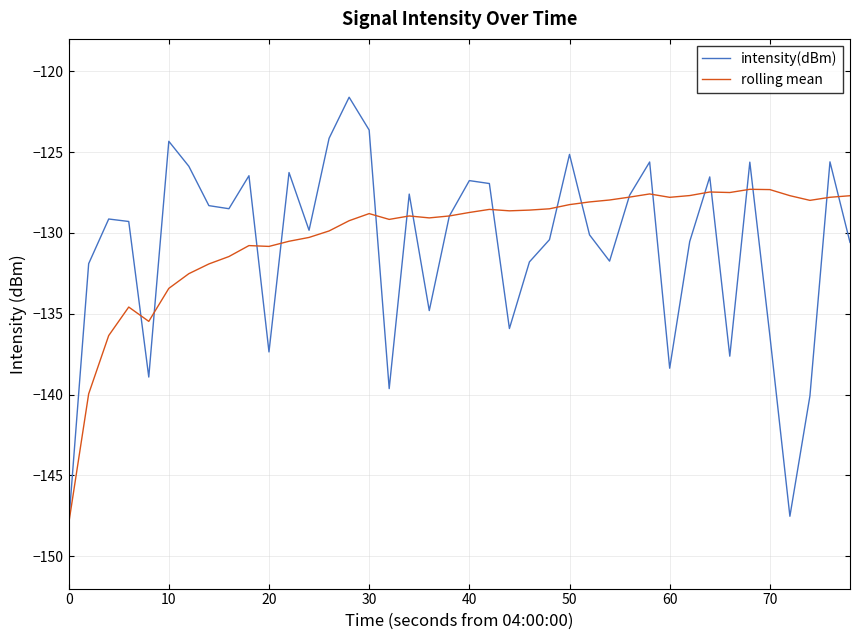

What is the smallest value displayed?

-148.0